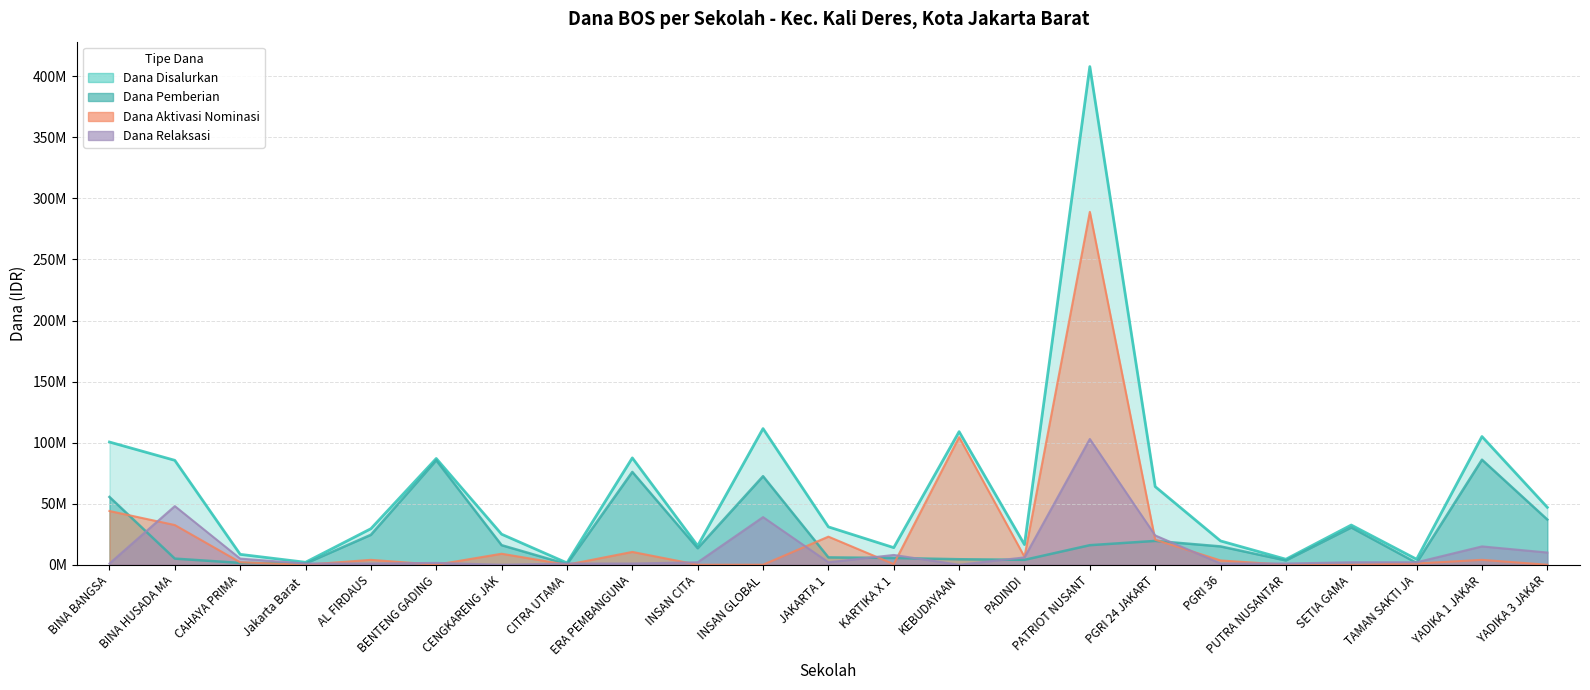

At which category is the sum across all series the highest?

PATRIOT NUSANT